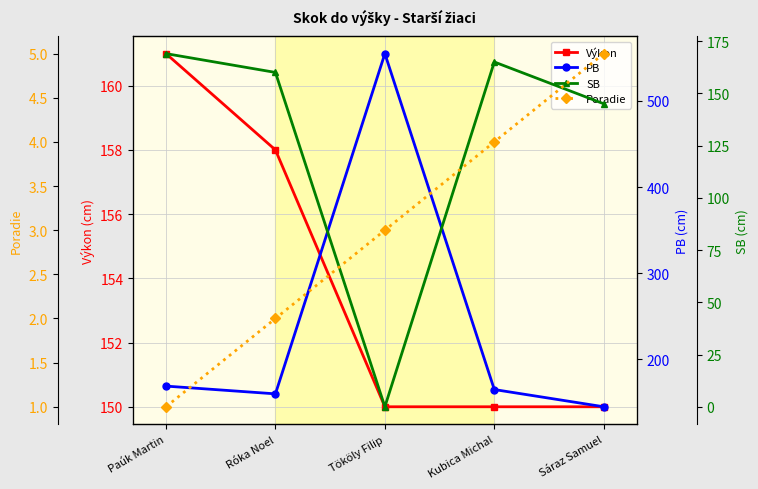

At Paúk Martin, list the series in order from smallest to largest.

Poradie, Výkon, PB, SB